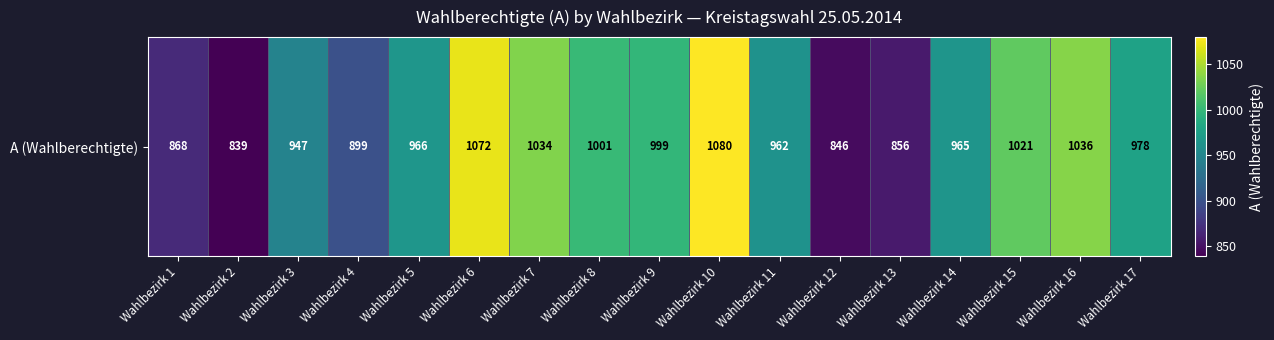

True or false: the data shows 947 at Wahlbezirk 3.

True